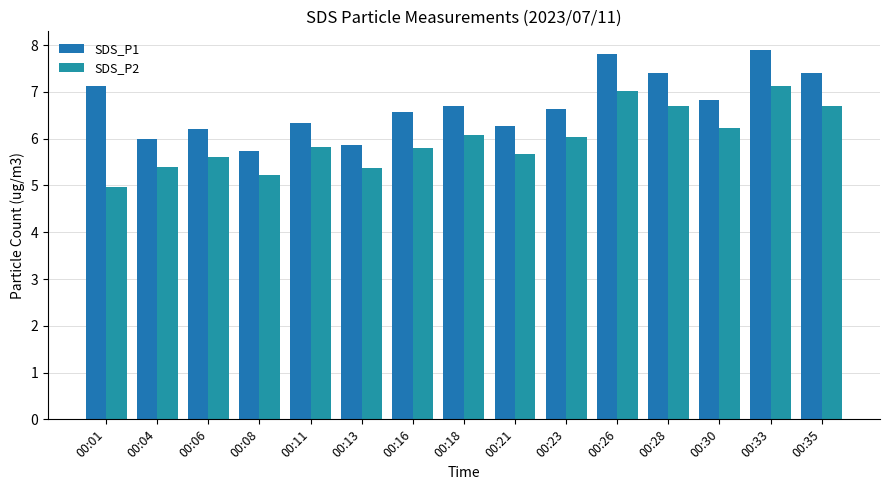

Between 00:01 and 00:33, which series saw the biggest shift?

SDS_P2